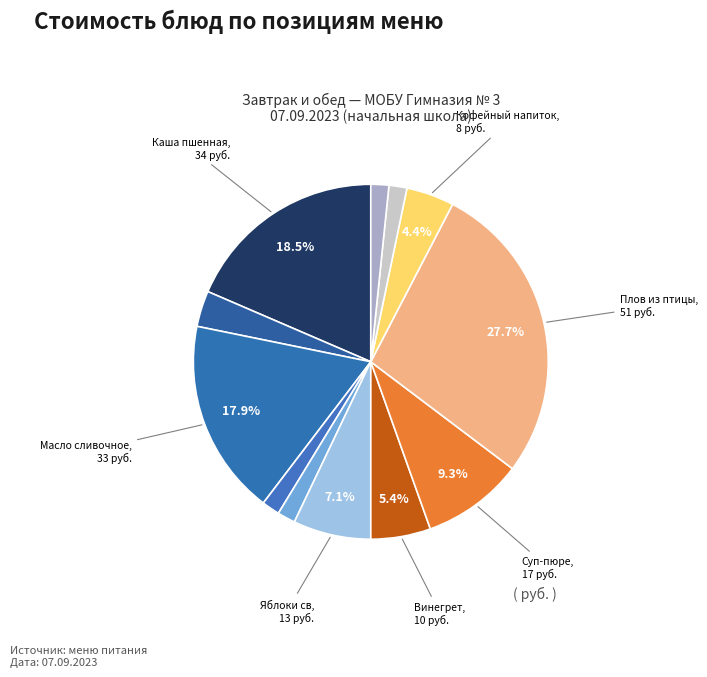

How many segments does this pie chart have?

12